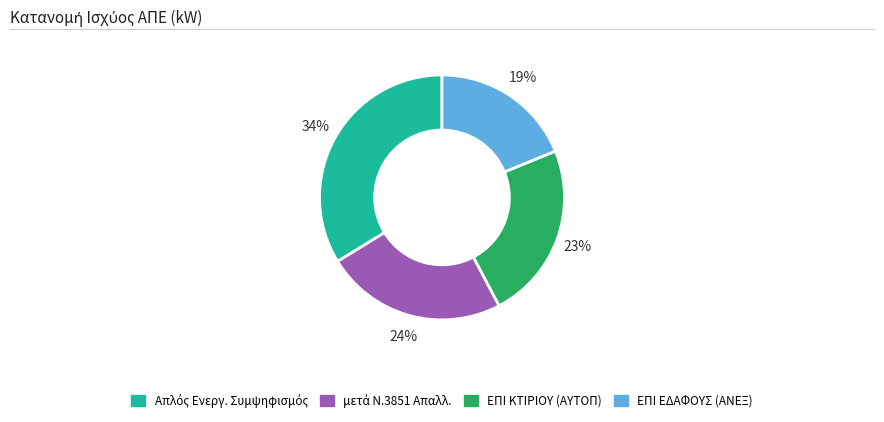

Is there any slice that represents more than half of the pie?

No